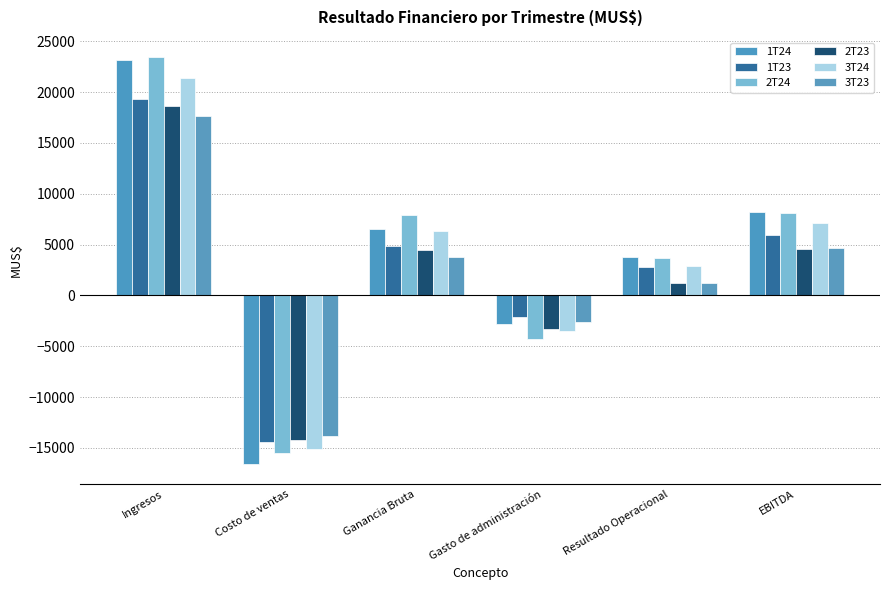

The 1T24 series shows 5775.5 at Resultado Operacional. True or false?

False